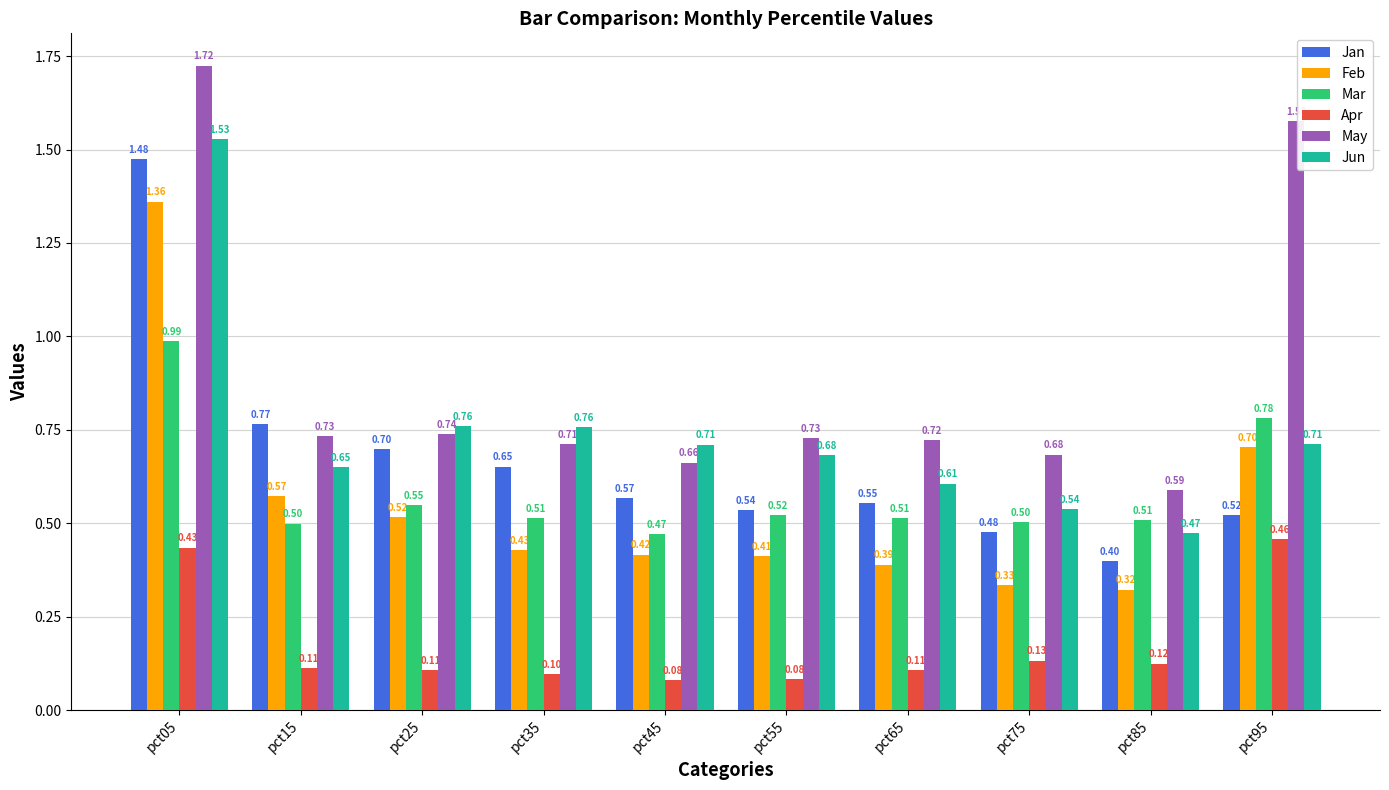

True or false: Mar has a value of 0.5 at pct75.

True